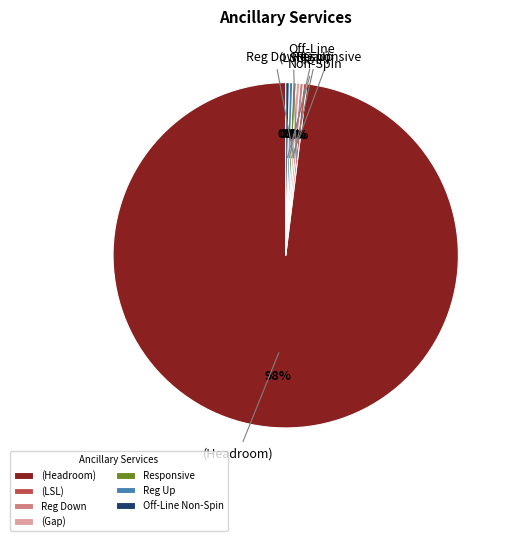

Is it true that Reg Down is 0% of the pie?

True